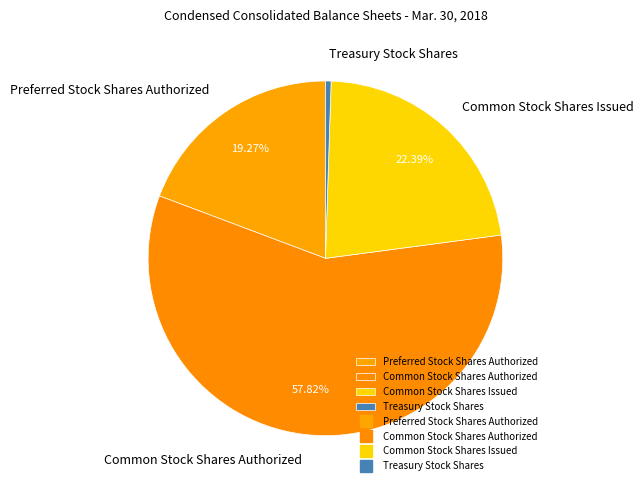

The Treasury Stock Shares slice represents 1% of the pie. True or false?

True